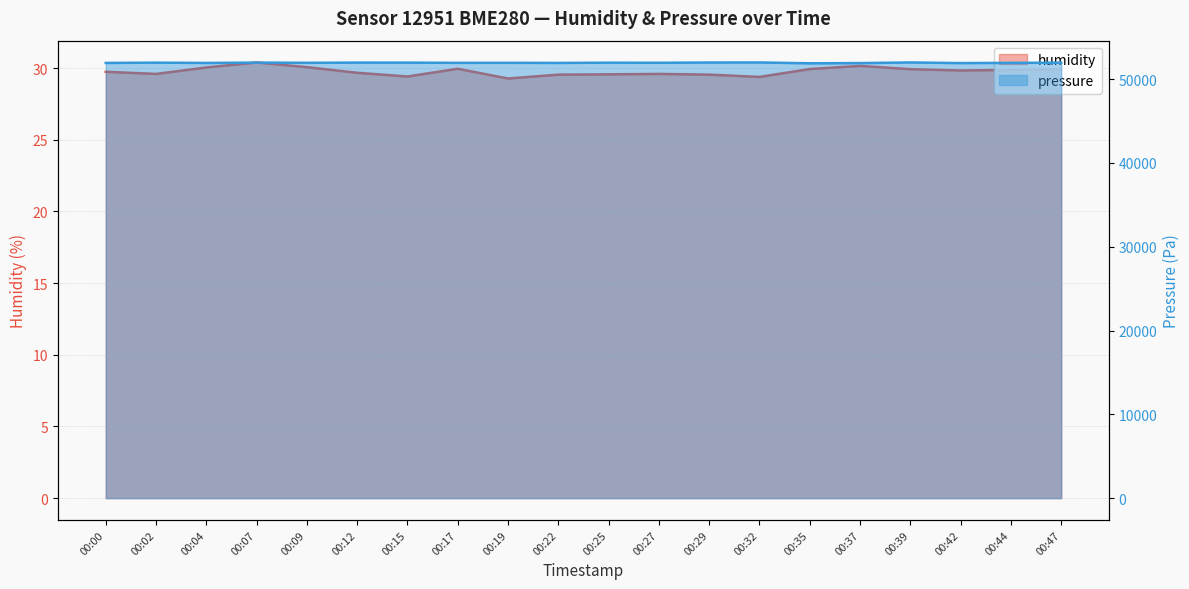

Which series has the largest total across all categories?

pressure